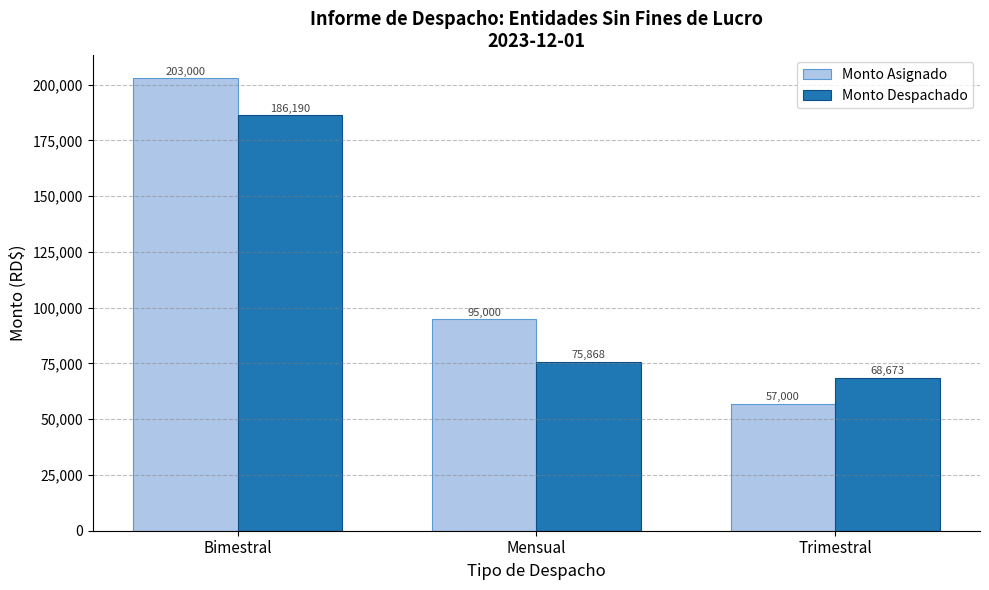

What is the maximum value shown in the chart?

203000.0